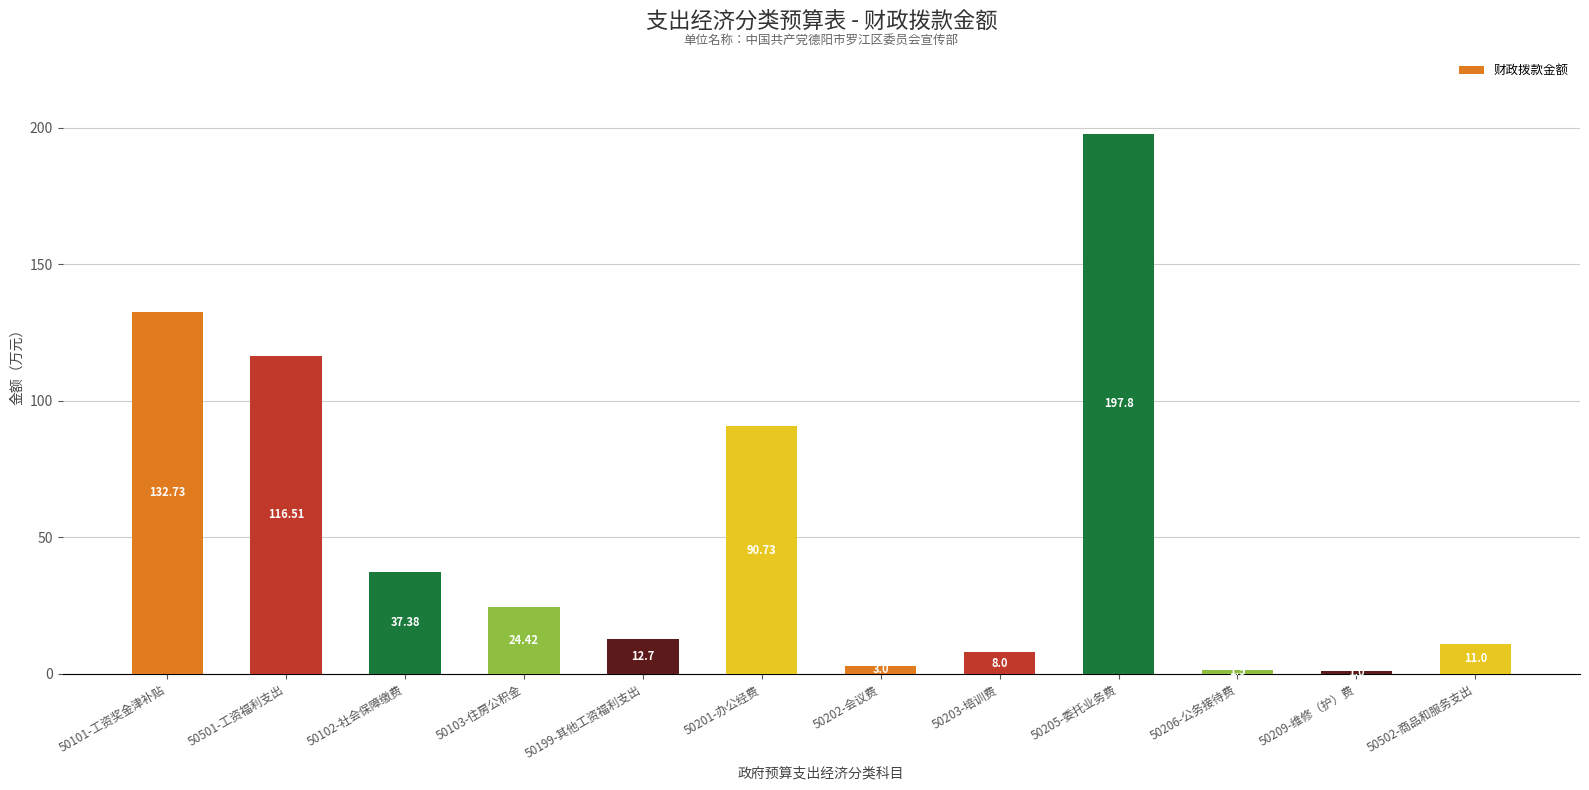

List the labels in order of value, smallest first.

50209-维修（护）费, 50206-公务接待费, 50202-会议费, 50203-培训费, 50502-商品和服务支出, 50199-其他工资福利支出, 50103-住房公积金, 50102-社会保障缴费, 50201-办公经费, 50501-工资福利支出, 50101-工资奖金津补贴, 50205-委托业务费